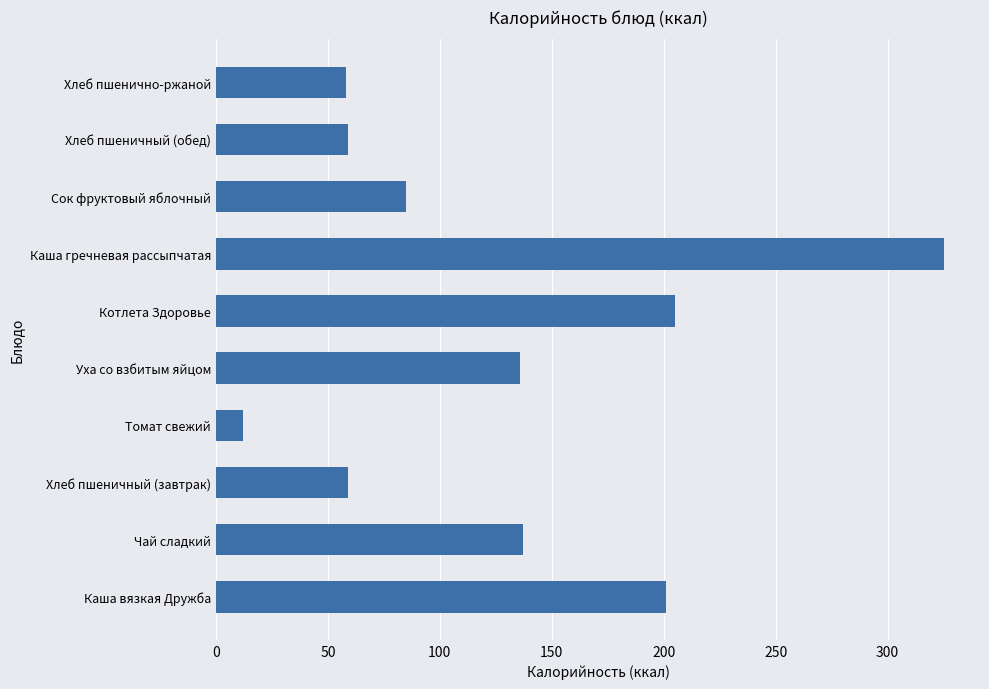

Approximately how many times larger is the value at Каша гречневая рассыпчатая compared to Каша вязкая Дружба?

1.6